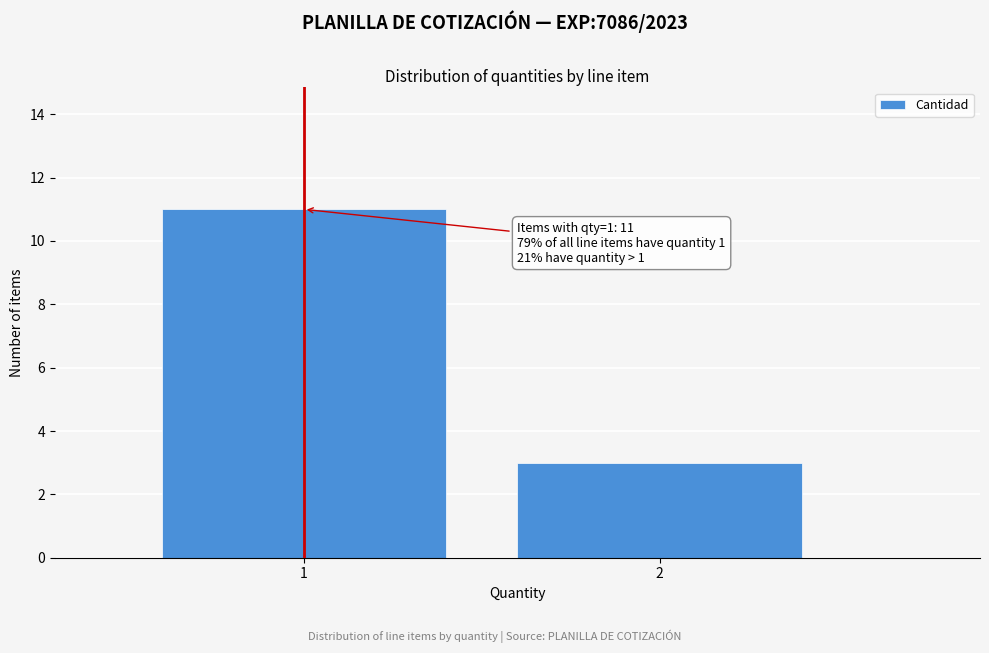

Reading left to right, extract all data points from this chart.

11	3